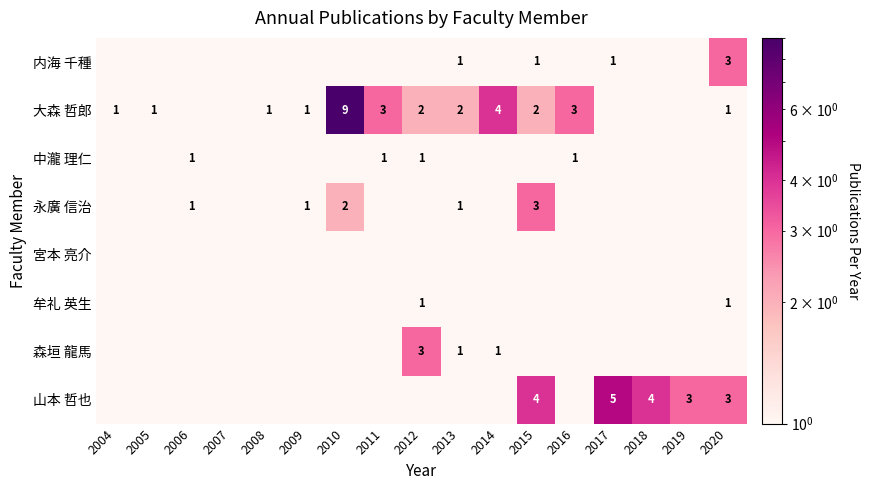

What is the sum of the 山本 哲也 values at 2018 and 2020?

7.0